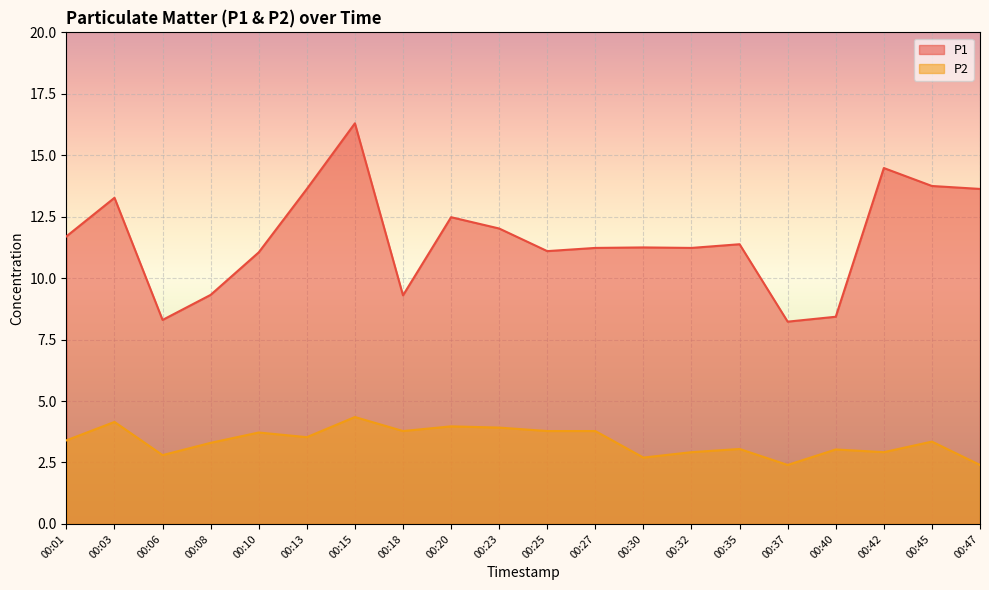

At 00:37, list the series in order from smallest to largest.

P2, P1